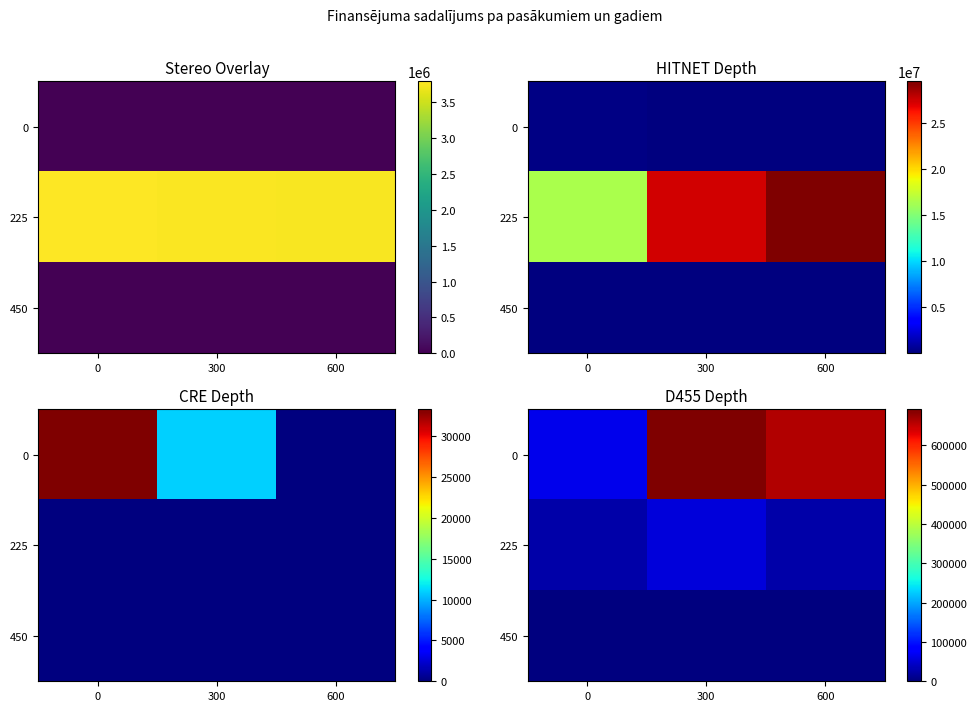

What is the total value across all series at 0?

90084